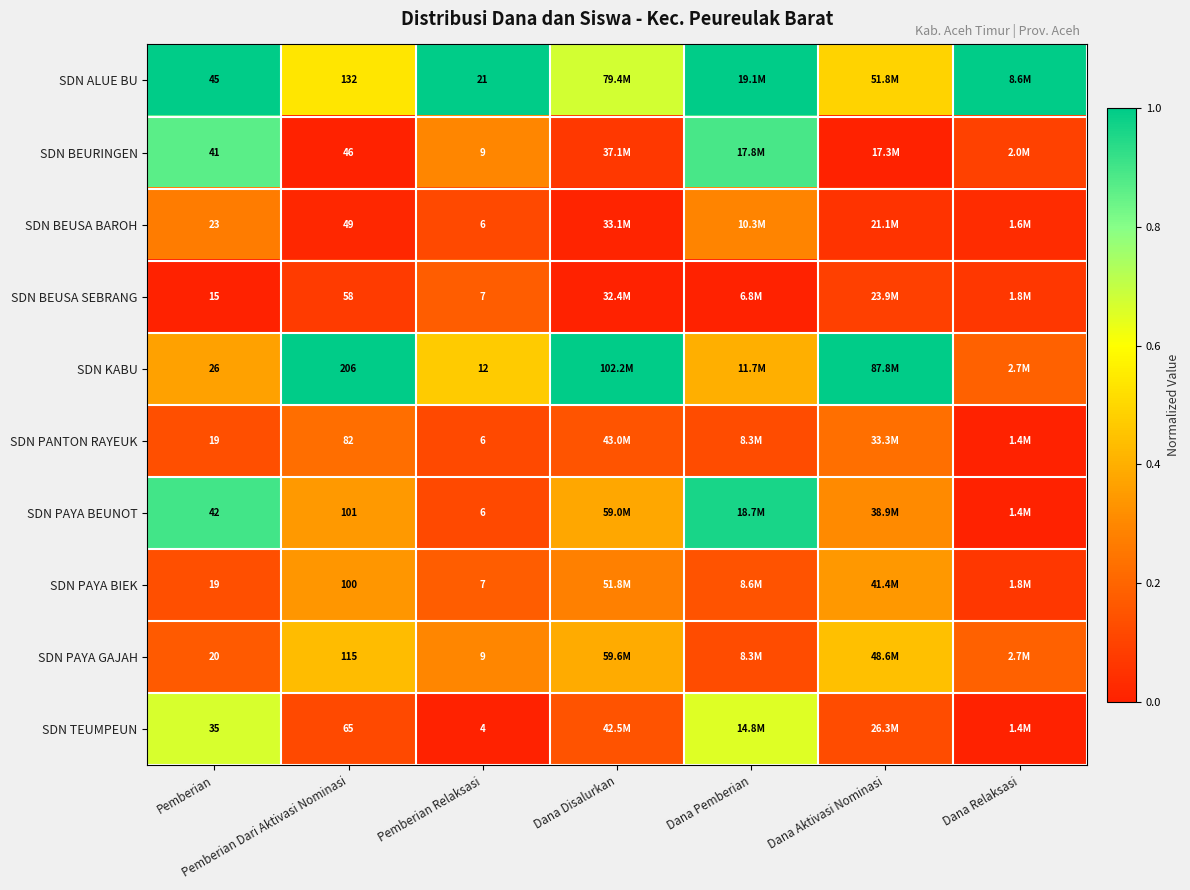

Is the value of SDN ALUE BU at Pemberian Dari Aktivasi Nominasi greater than the value of SDN BEUSA SEBRANG at Pemberian?

Yes